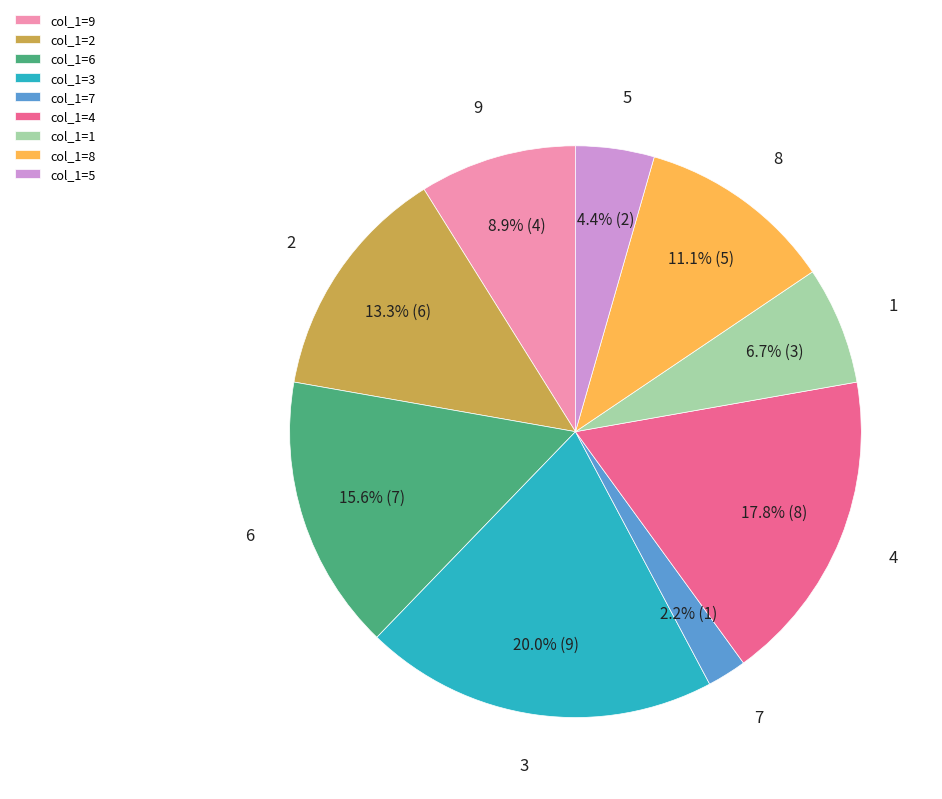

What portion of the pie excludes col_1=9?

91.1%